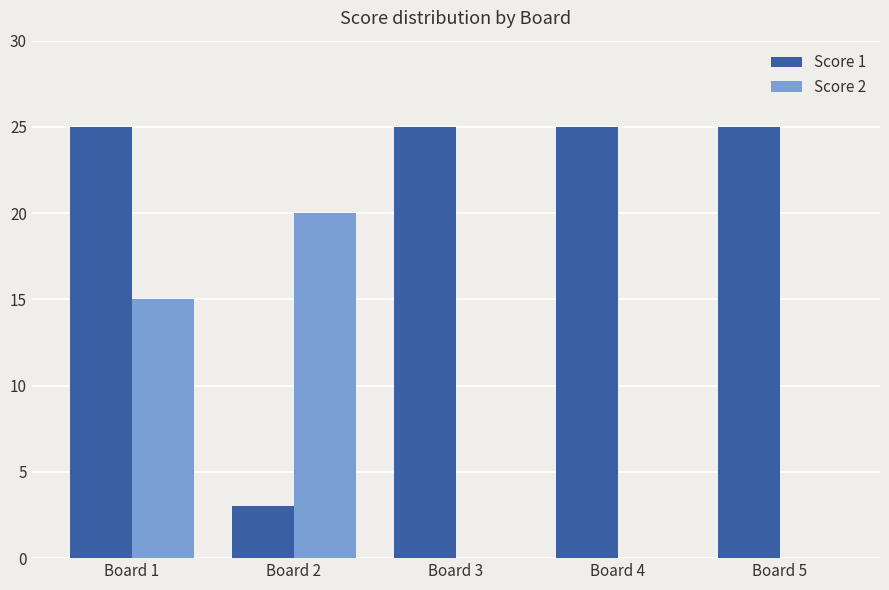

What is the highest value of the Score 2 series?

20